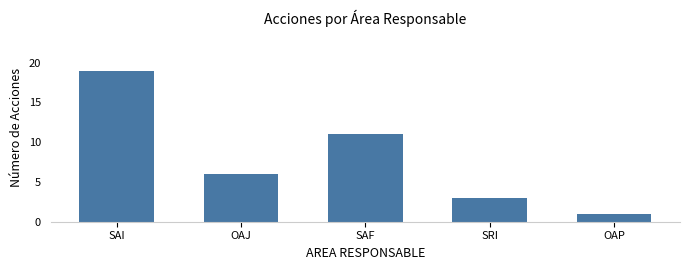

What is the label of the 1st bar from the right?

OAP